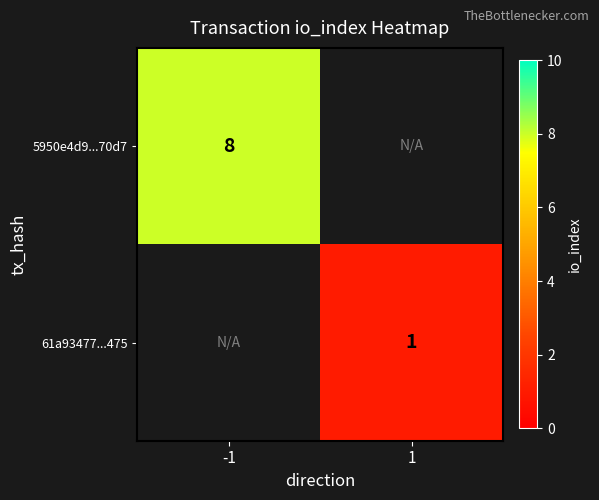

Is the value of 5950e4d9...70d7 at -1 greater than the value of 61a93477...475 at 1?

Yes